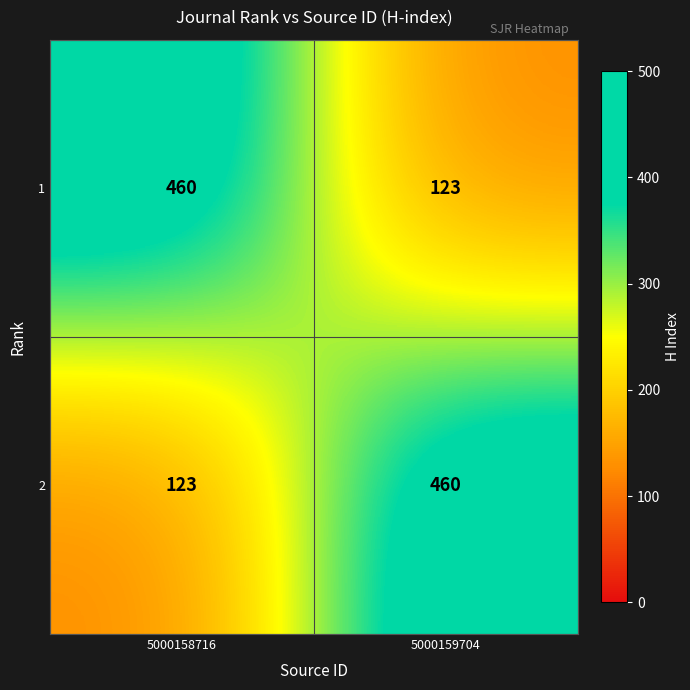

Reading left to right, what are all the values shown in this chart?

1: 5000158716=460	5000159704=123
2: 5000158716=123	5000159704=460